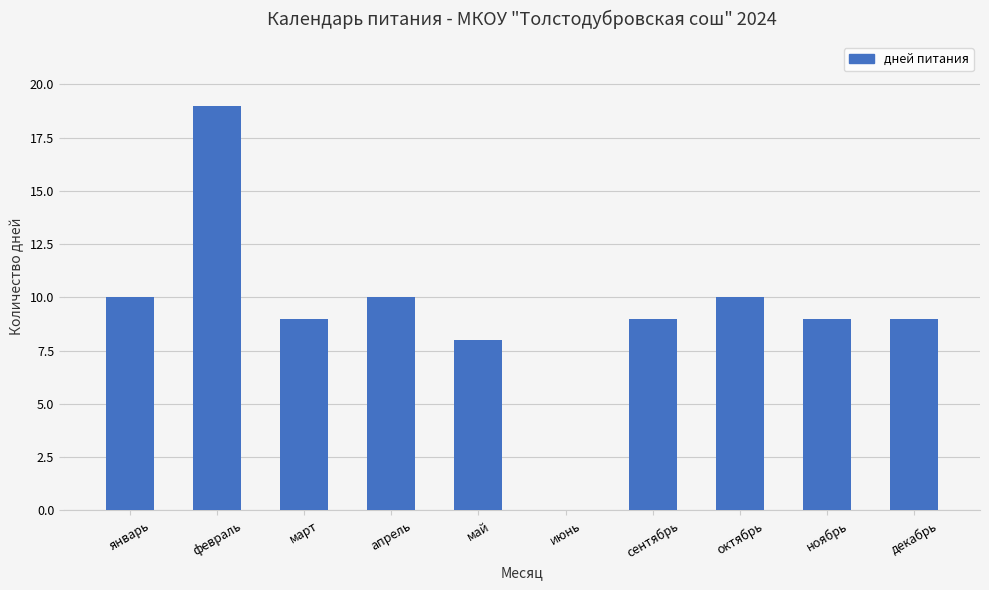

Is it true that the value at февраль is 8?

False